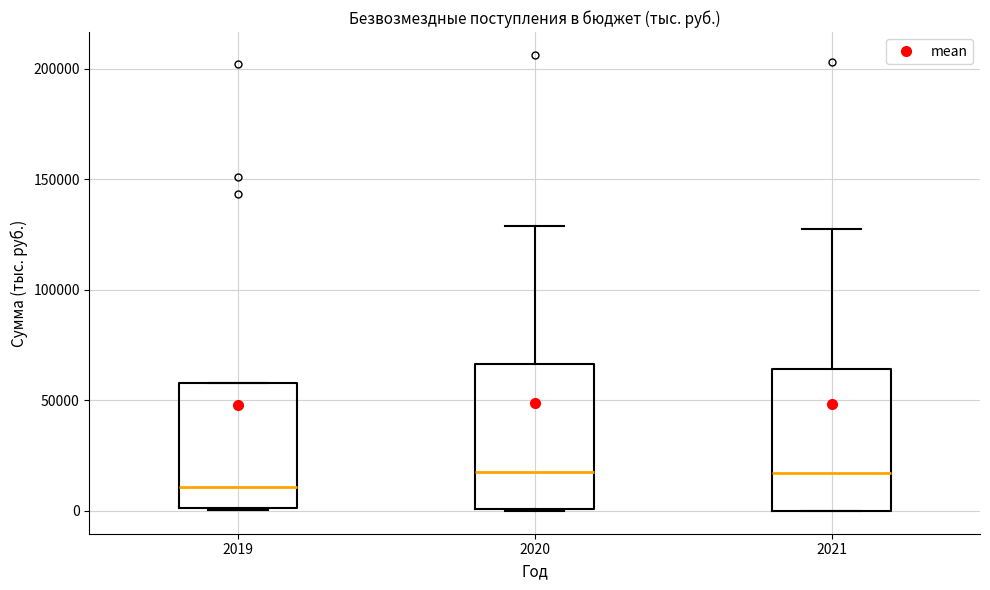

Reading left to right, read every box against the y-axis: the position of its median line, the range the box covers, and the ends of its whiskers. The values are not printed on the chart, so give them approximately, as read against the axis.

2019: median 10000, box 0 to 60000, whiskers 0 to 60000
2020: median 15000, box 0 to 65000, whiskers 0 to 130000
2021: median 15000, box 0 to 65000, whiskers 0 to 130000